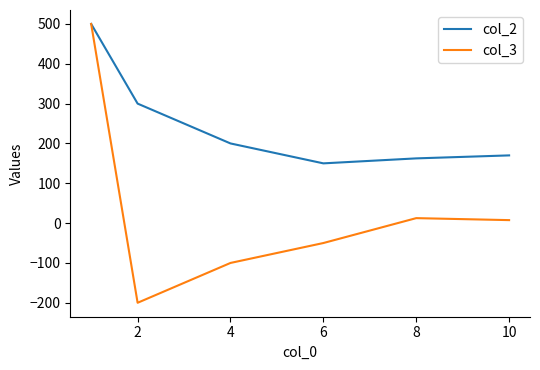

What is the sum of all col_3 values?

170.0